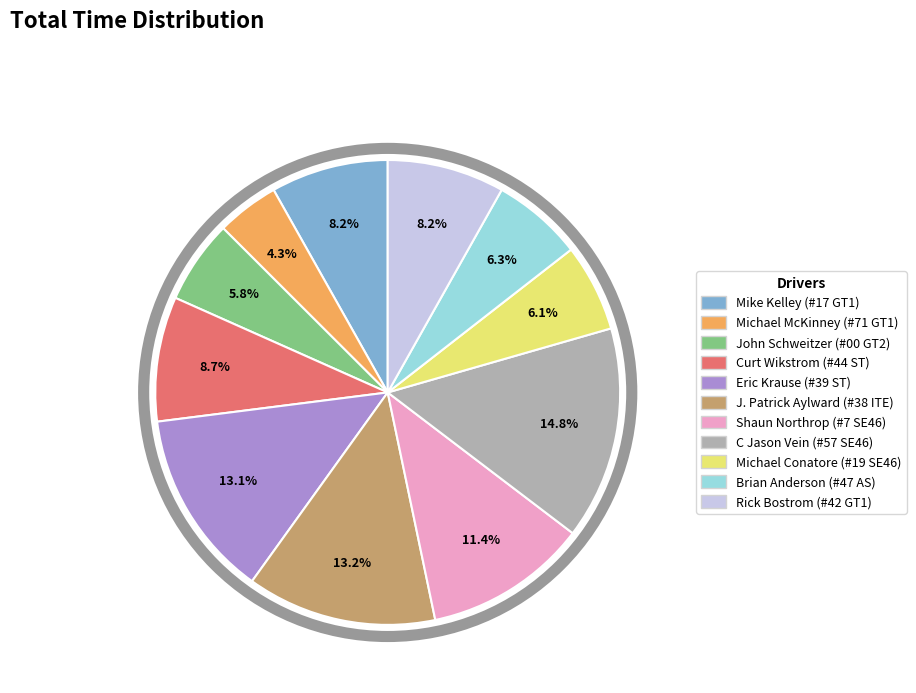

To the nearest percent, what percentage of the pie is J. Patrick Aylward (#38 ITE)?

13%